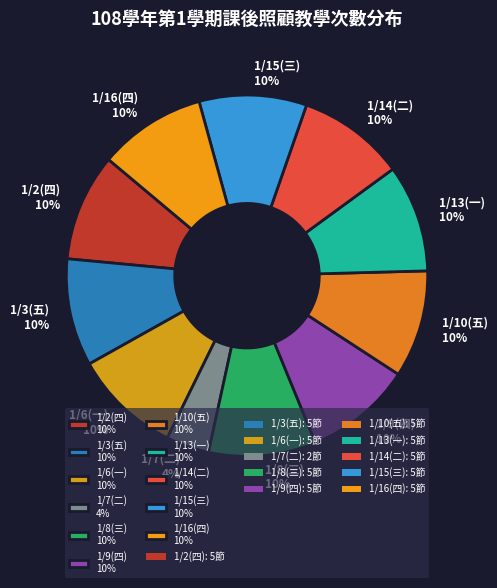

Is the sum of 1/7(二) and 1/2(四) greater than half?

No